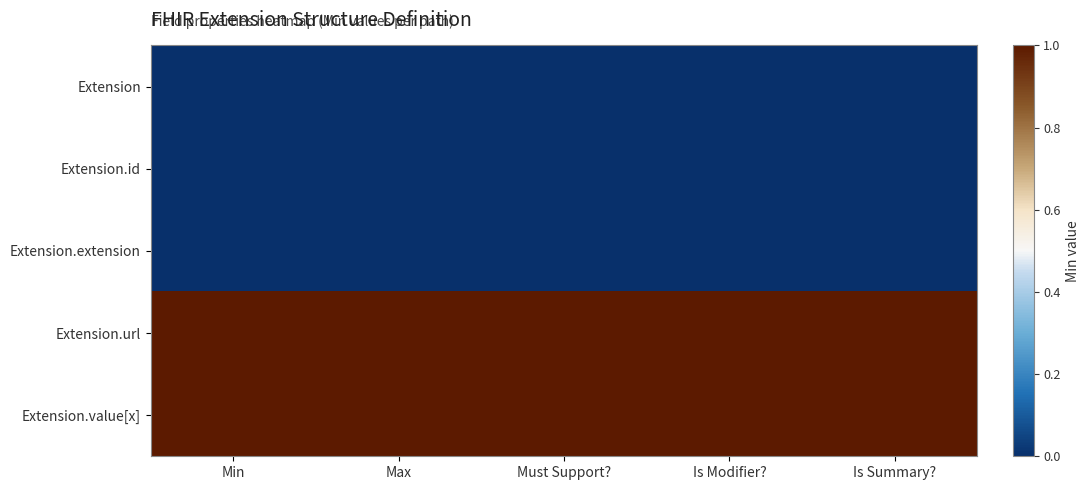

Reading right to left, what are all the values shown in this chart?

Extension: Is Summary?=0	Is Modifier?=0	Must Support?=0	Max=0	Min=0
Extension.id: Is Summary?=0	Is Modifier?=0	Must Support?=0	Max=0	Min=0
Extension.extension: Is Summary?=0	Is Modifier?=0	Must Support?=0	Max=0	Min=0
Extension.url: Is Summary?=1	Is Modifier?=1	Must Support?=1	Max=1	Min=1
Extension.value[x]: Is Summary?=1	Is Modifier?=1	Must Support?=1	Max=1	Min=1